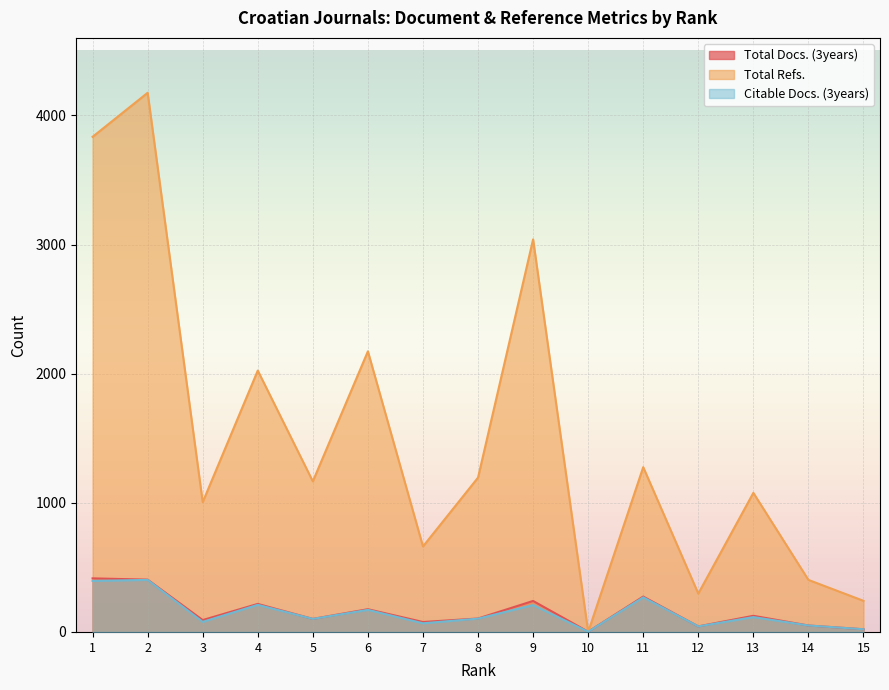

Between 5 and 9, which series saw the biggest shift?

Total Refs.